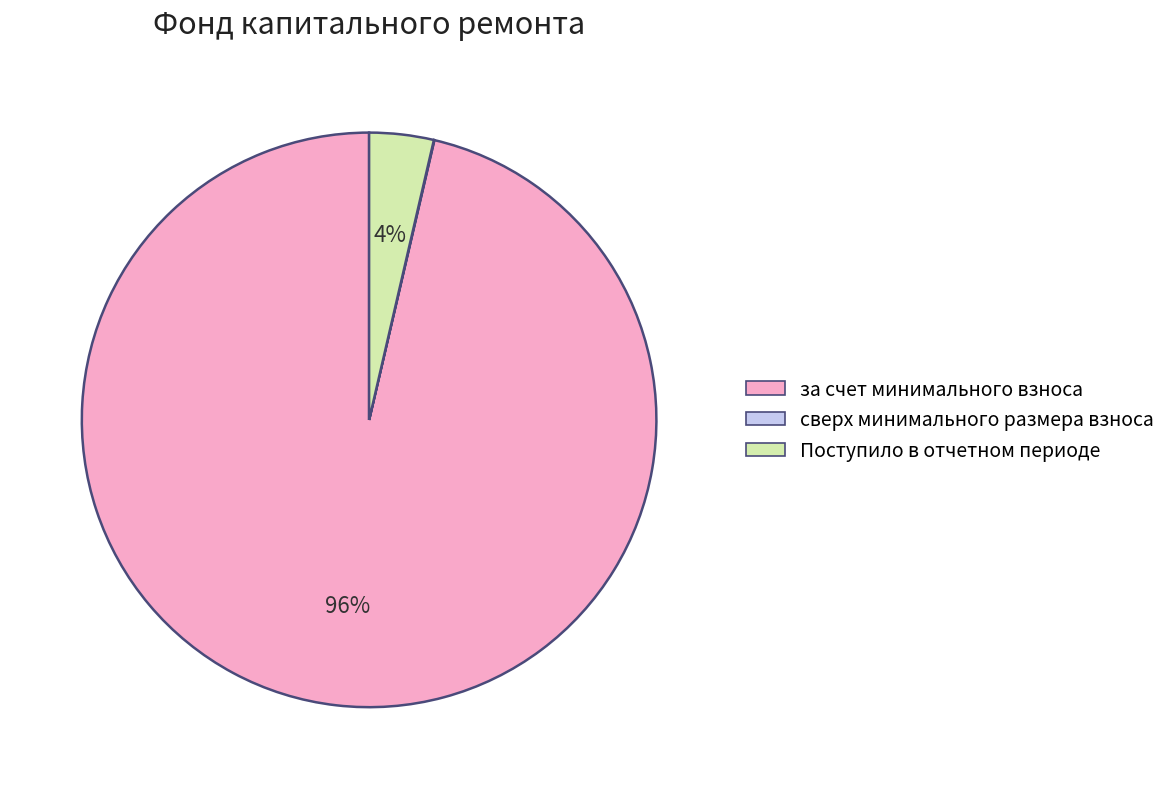

Which has a higher value, Поступило в отчетном периоде or за счет минимального взноса?

за счет минимального взноса